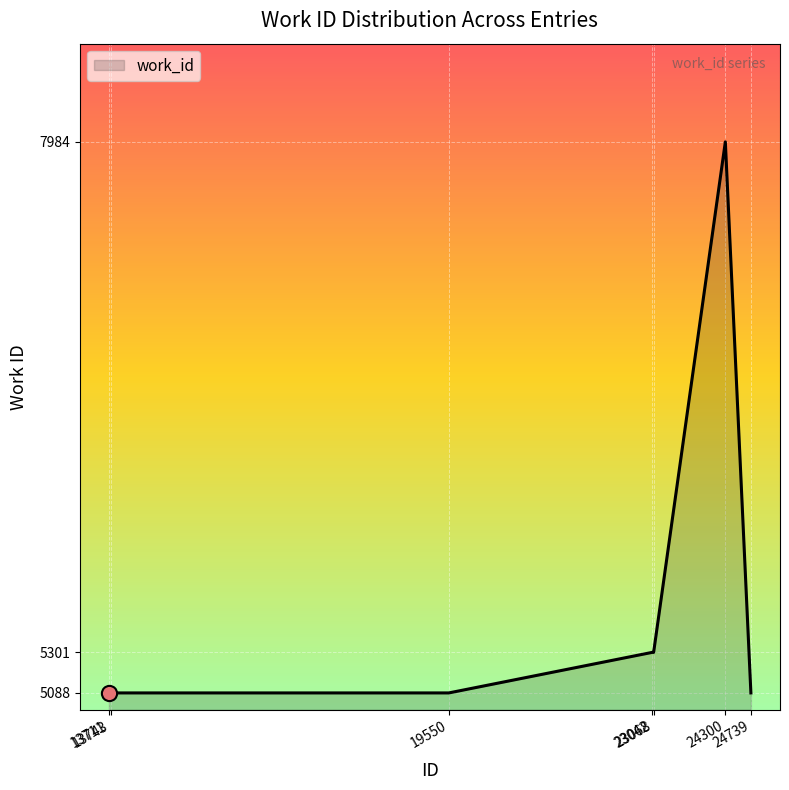

What is the ratio of the value at 13711 to the value at 13743?

1.0